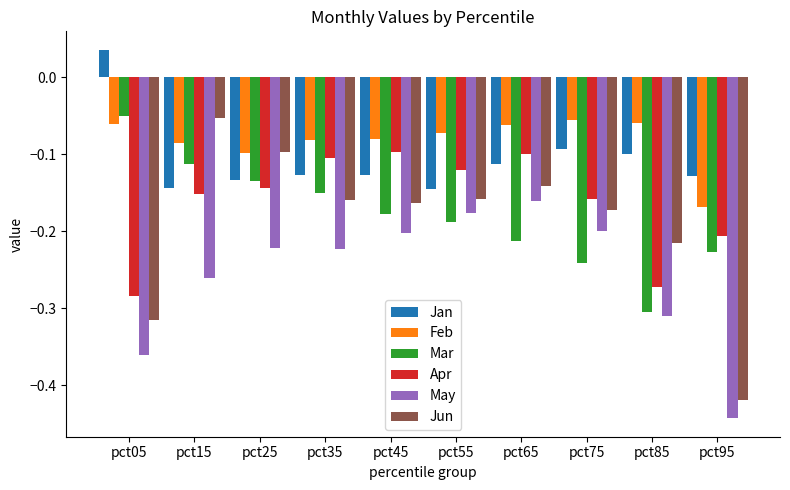

The Mar series shows -0.2 at pct45. True or false?

True